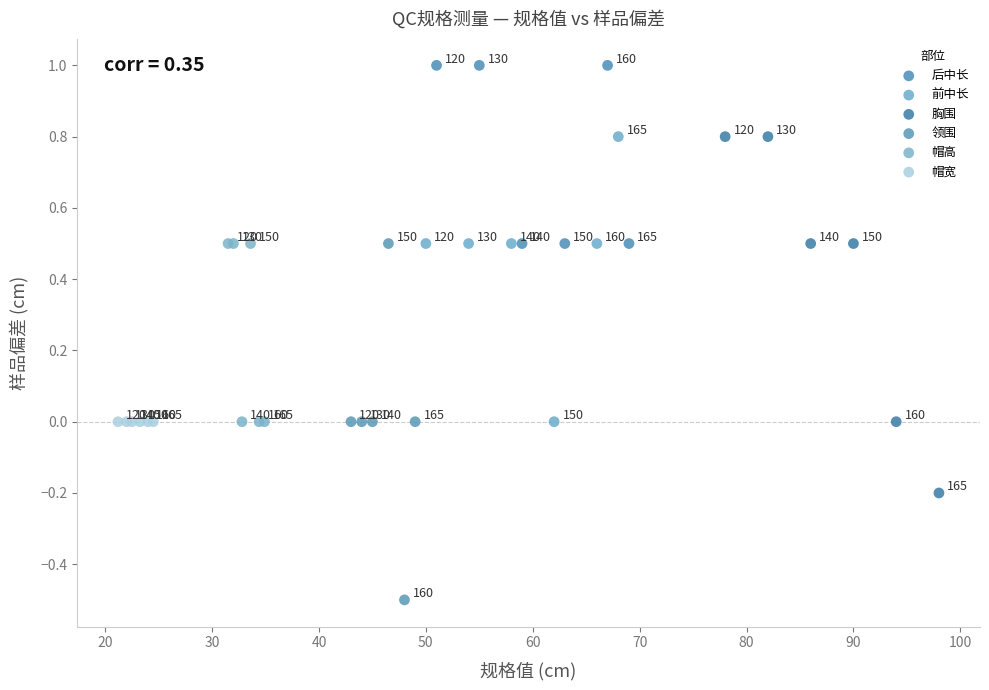

Which series reaches the maximum Y coordinate?

后中长